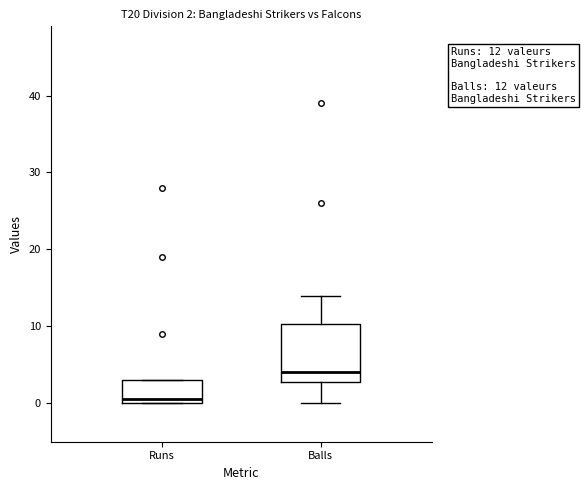

Which box is the tallest, from its lower edge to its upper edge?

Balls